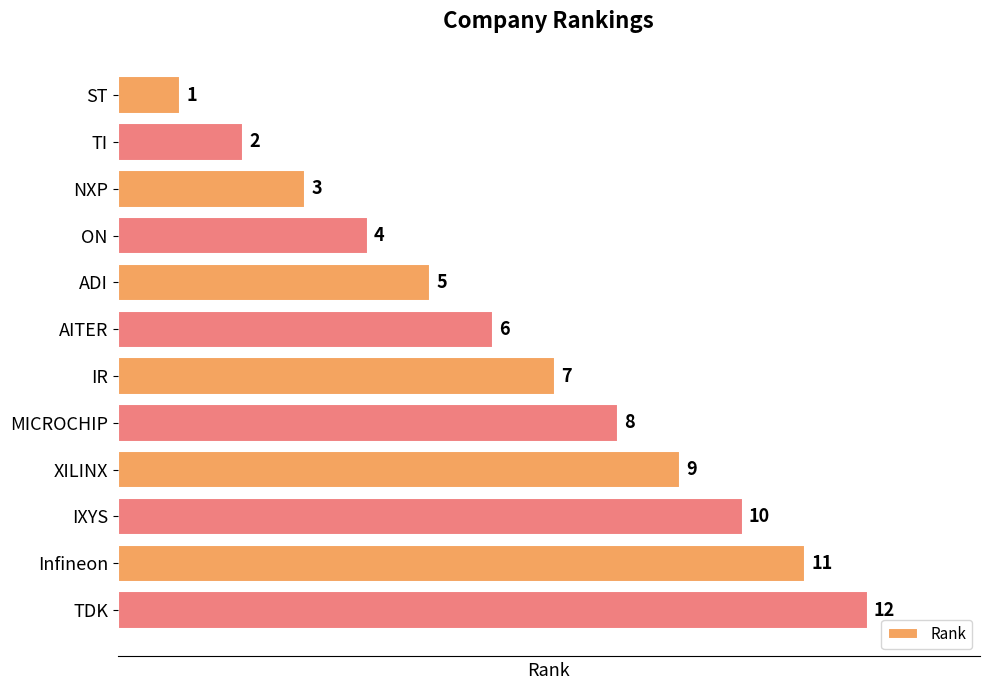

What is the difference between the maximum and minimum values?

11